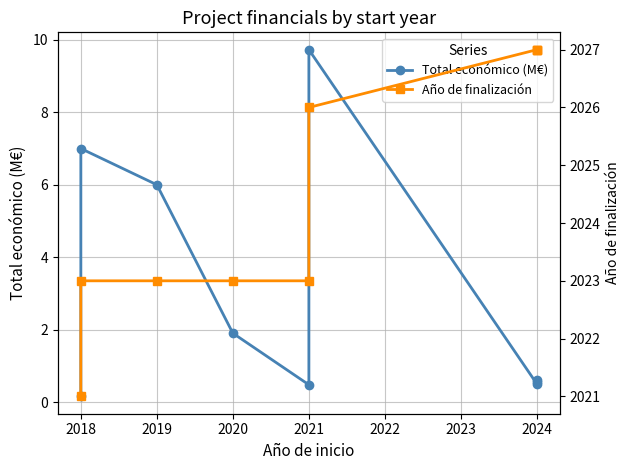

True or false: Total económico (M€) has more than 1 points higher than both neighbors.

True